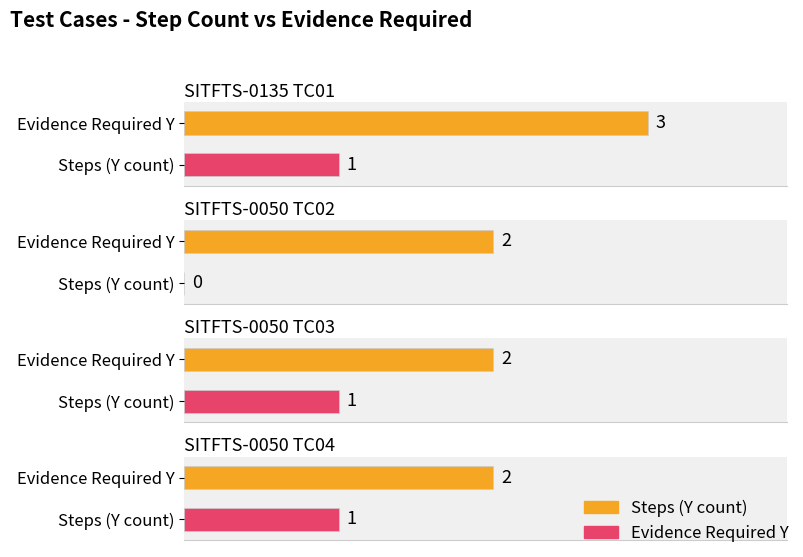

What is the total value across all series at SITFTS-0050 TC02?

2